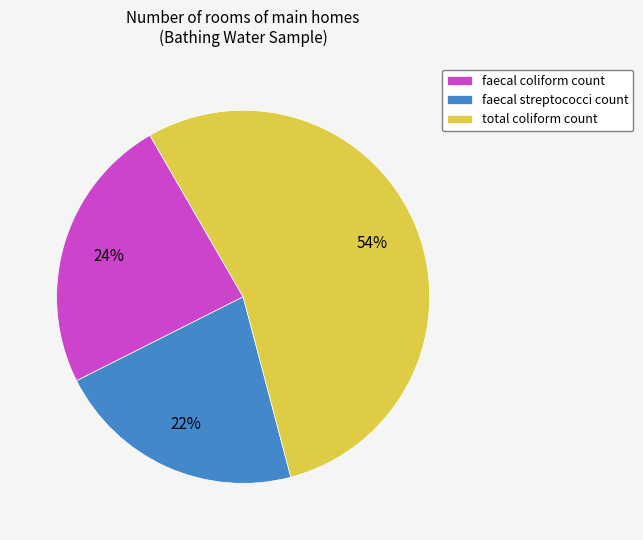

Count the number of slices in the pie.

3